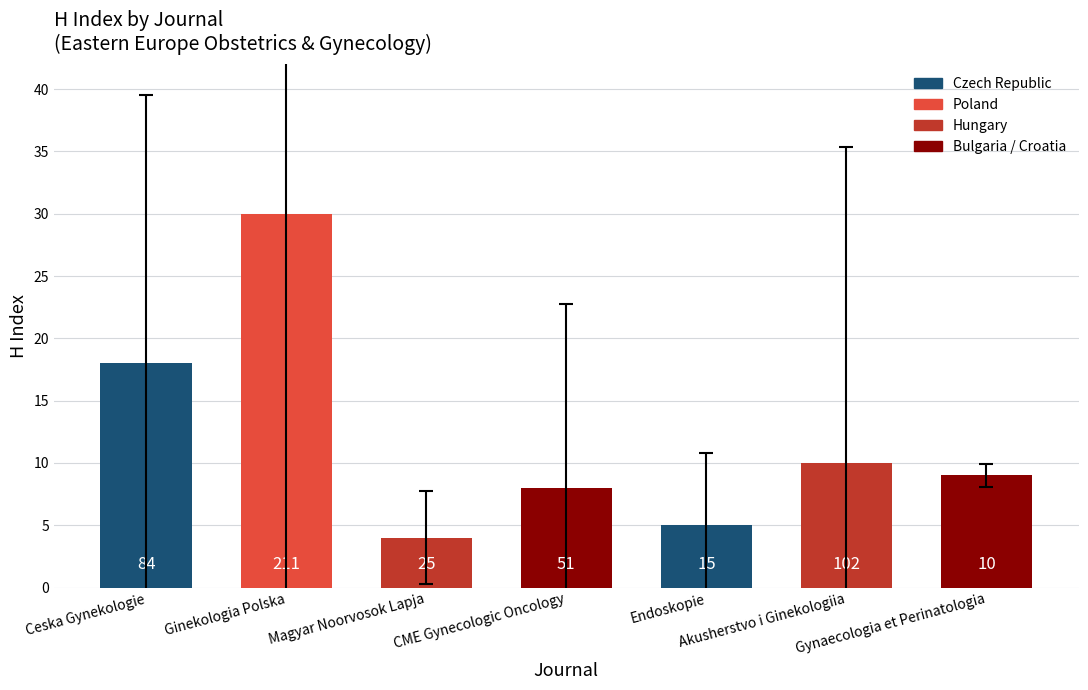

Reading left to right, list all the values displayed in this chart.

Ceska Gynekologie=18	Ginekologia Polska=30	Magyar Noorvosok Lapja=4	CME Gynecologic Oncology=8	Endoskopie=5	Akusherstvo i Ginekologiia=10	Gynaecologia et Perinatologia=9